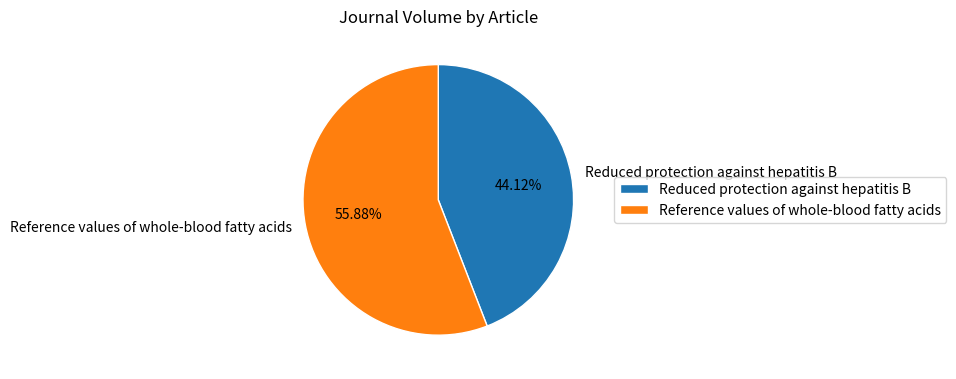

Count the number of slices in the pie.

2